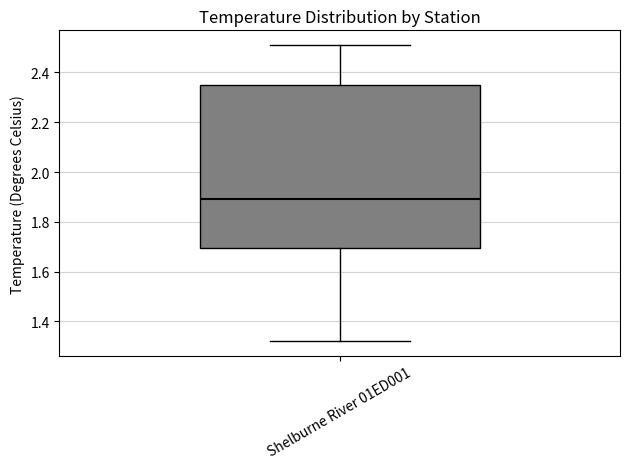

Where is the lower edge of the box for Shelburne River 01ED001 on the y-axis? The values are not printed on the chart, so give them approximately, as read against the axis.

1.70